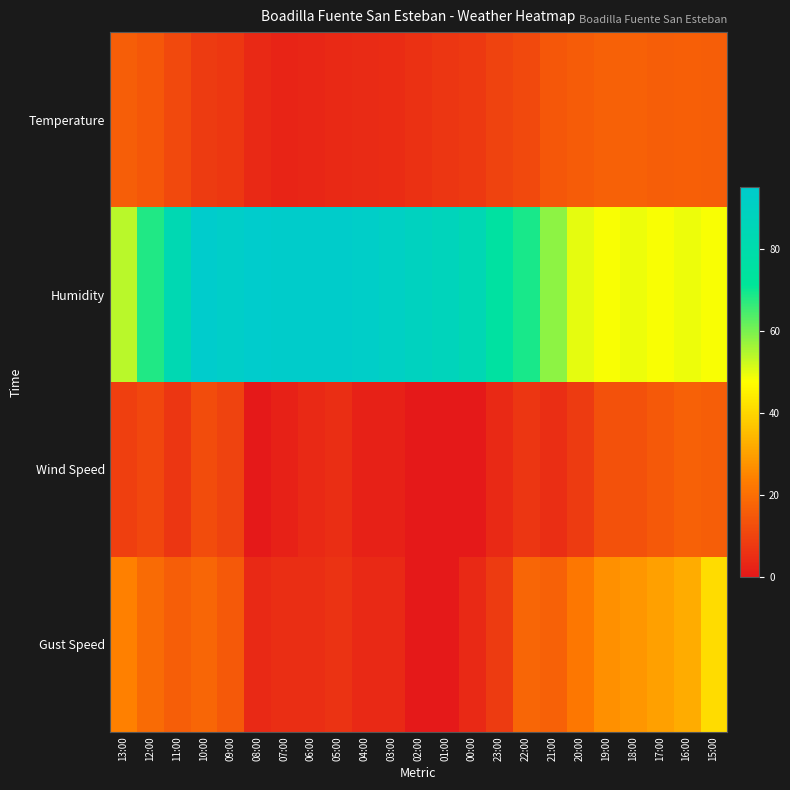

How many distinct data groups are displayed?

4